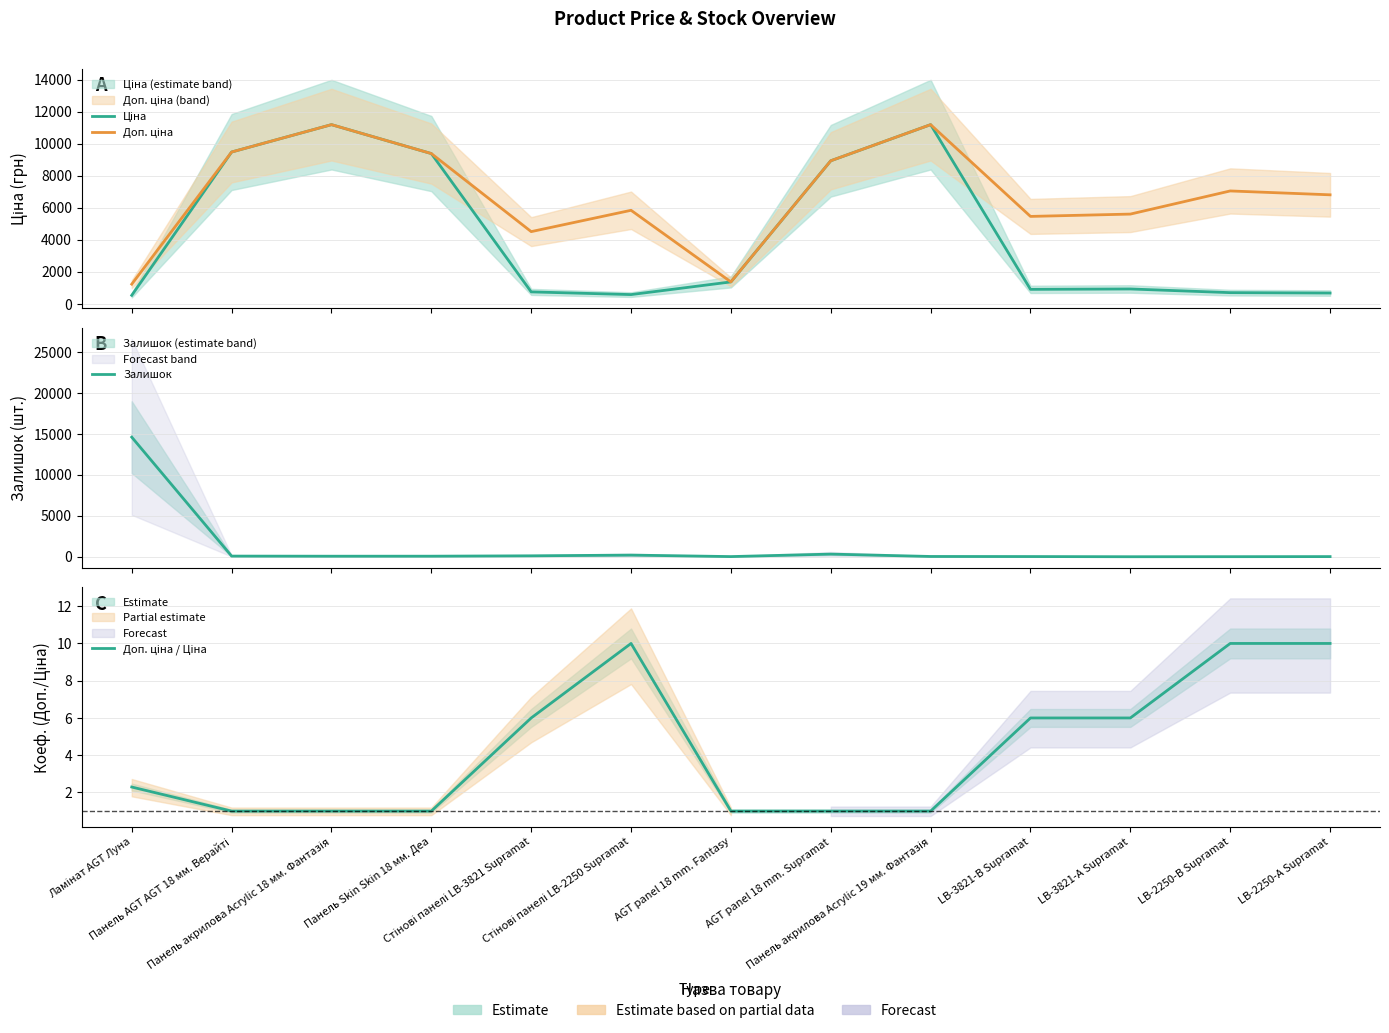

What is the average value of the Доп. ціна / Ціна series?

4.3